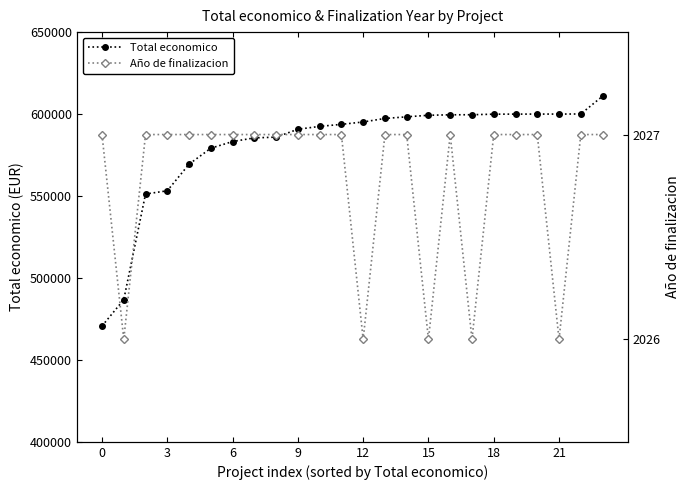

What is the sum of all Total economico values?

13941869